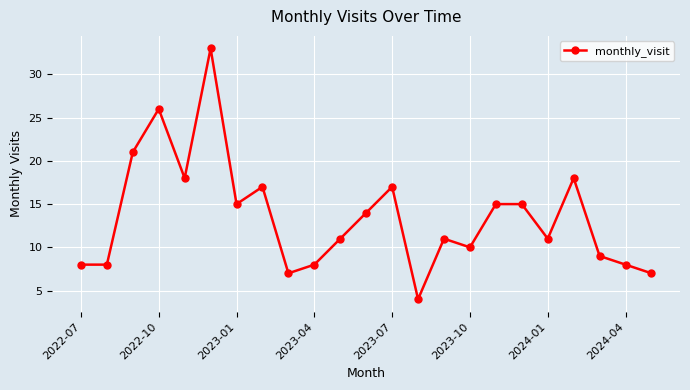

How many lines are shown in the chart?

1